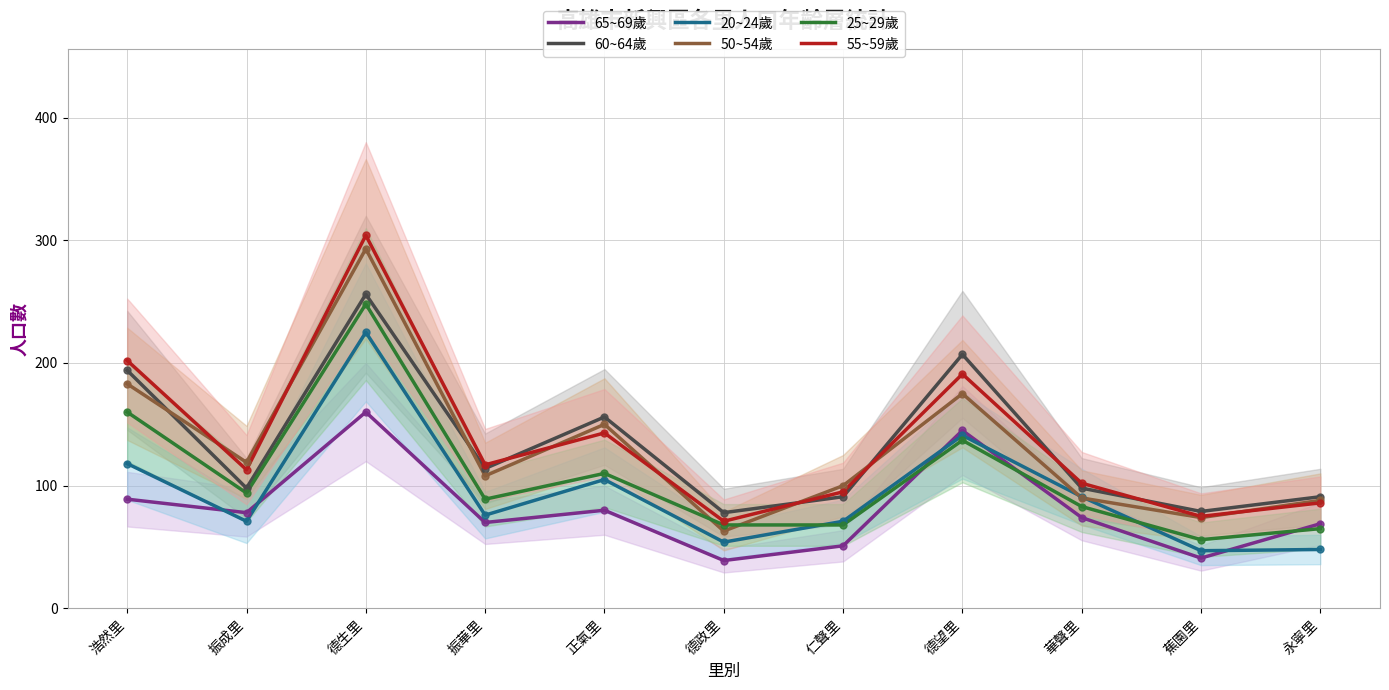

The 55~59歲 series shows 95 at 仁聲里. True or false?

True